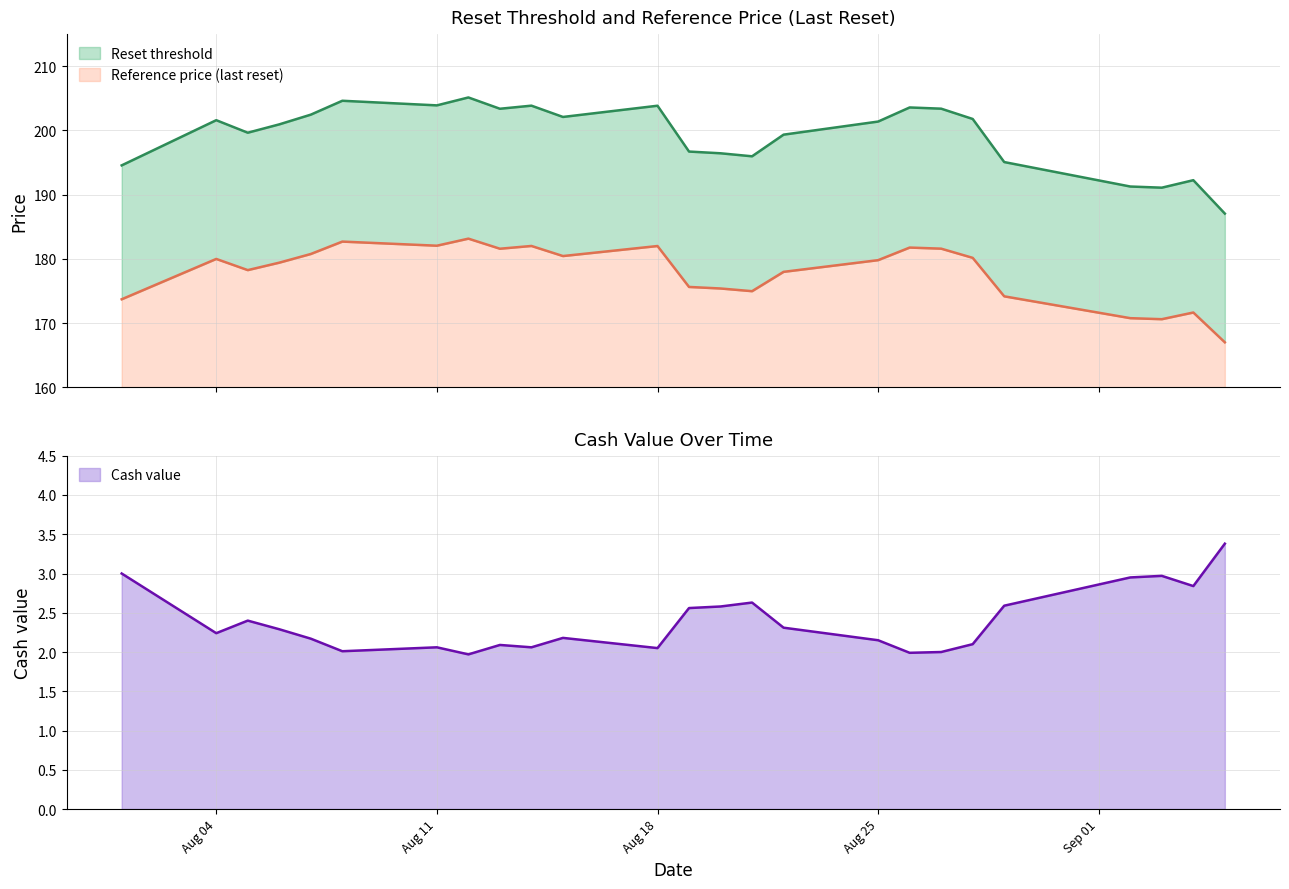

The Cash value series shows 3.4 at Aug 25. True or false?

False